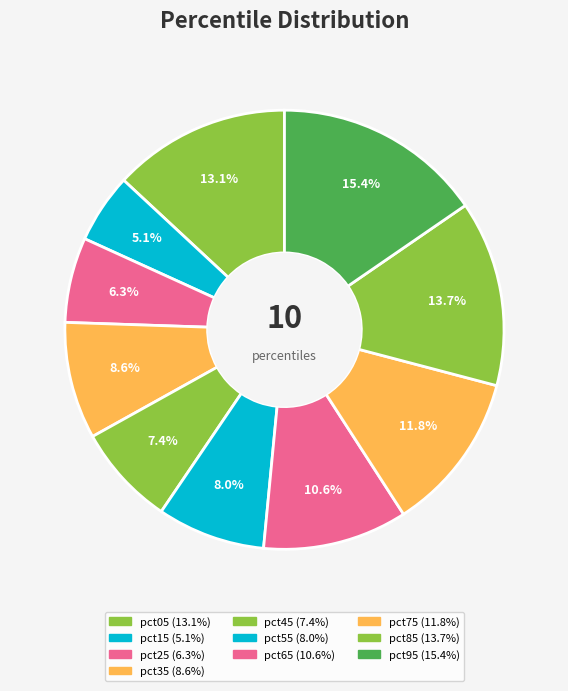

How much of the chart is everything except pct25?

93.7%